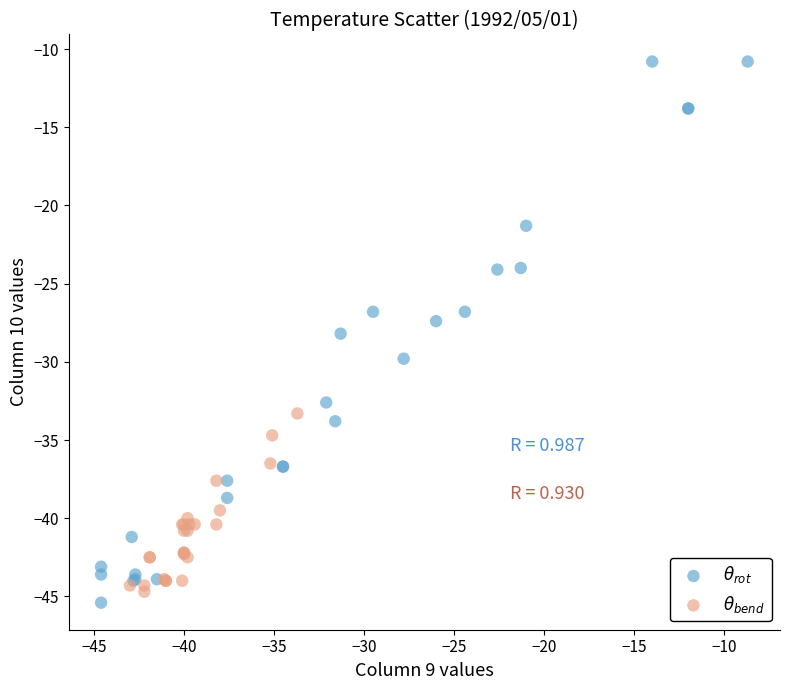

Which series has the widest spread of Y values?

$\theta_{rot}$